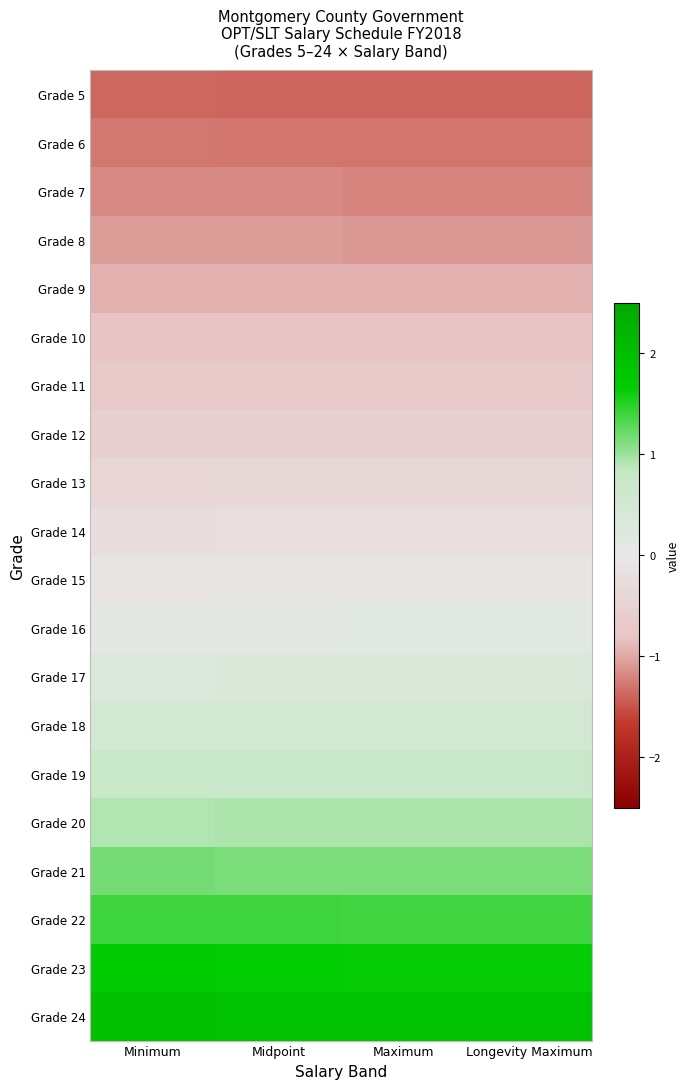

Reading right to left, extract all data points from this chart.

Grade 5: Longevity Maximum=-1.4	Maximum=-1.4	Midpoint=-1.4	Minimum=-1.4
Grade 6: Longevity Maximum=-1.3	Maximum=-1.3	Midpoint=-1.3	Minimum=-1.3
Grade 7: Longevity Maximum=-1.2	Maximum=-1.2	Midpoint=-1.2	Minimum=-1.2
Grade 8: Longevity Maximum=-1.1	Maximum=-1.1	Midpoint=-1.1	Minimum=-1.1
Grade 9: Longevity Maximum=-1.0	Maximum=-1.0	Midpoint=-0.9	Minimum=-0.9
Grade 10: Longevity Maximum=-0.8	Maximum=-0.8	Midpoint=-0.8	Minimum=-0.8
Grade 11: Longevity Maximum=-0.7	Maximum=-0.7	Midpoint=-0.7	Minimum=-0.7
Grade 12: Longevity Maximum=-0.5	Maximum=-0.5	Midpoint=-0.5	Minimum=-0.5
Grade 13: Longevity Maximum=-0.4	Maximum=-0.4	Midpoint=-0.4	Minimum=-0.4
Grade 14: Longevity Maximum=-0.2	Maximum=-0.2	Midpoint=-0.2	Minimum=-0.2
Grade 15: Longevity Maximum=-0.1	Maximum=-0.1	Midpoint=-0.1	Minimum=-0.1
Grade 16: Longevity Maximum=0.1	Maximum=0.1	Midpoint=0.1	Minimum=0.1
Grade 17: Longevity Maximum=0.3	Maximum=0.3	Midpoint=0.3	Minimum=0.3
Grade 18: Longevity Maximum=0.5	Maximum=0.5	Midpoint=0.5	Minimum=0.5
Grade 19: Longevity Maximum=0.7	Maximum=0.7	Midpoint=0.7	Minimum=0.7
Grade 20: Longevity Maximum=0.9	Maximum=0.9	Midpoint=0.9	Minimum=0.9
Grade 21: Longevity Maximum=1.1	Maximum=1.1	Midpoint=1.2	Minimum=1.2
Grade 22: Longevity Maximum=1.4	Maximum=1.4	Midpoint=1.4	Minimum=1.4
Grade 23: Longevity Maximum=1.6	Maximum=1.6	Midpoint=1.6	Minimum=1.7
Grade 24: Longevity Maximum=1.9	Maximum=1.9	Midpoint=1.9	Minimum=1.9